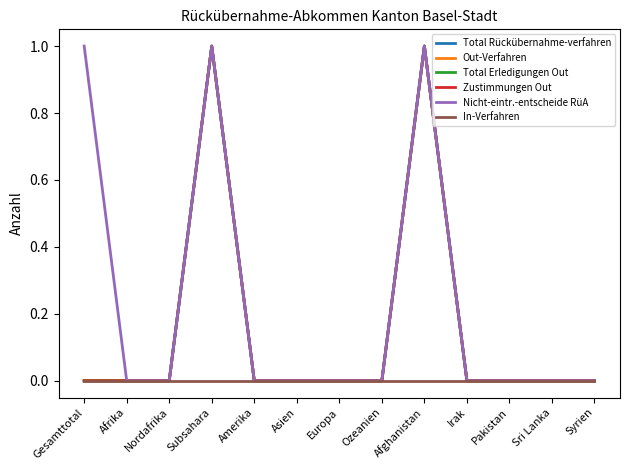

Rank the series by their maximum value, from highest to lowest.

Total Rückübernahme-verfahren, Out-Verfahren, Total Erledigungen Out, Zustimmungen Out, Nicht-eintr.-entscheide RüA, In-Verfahren